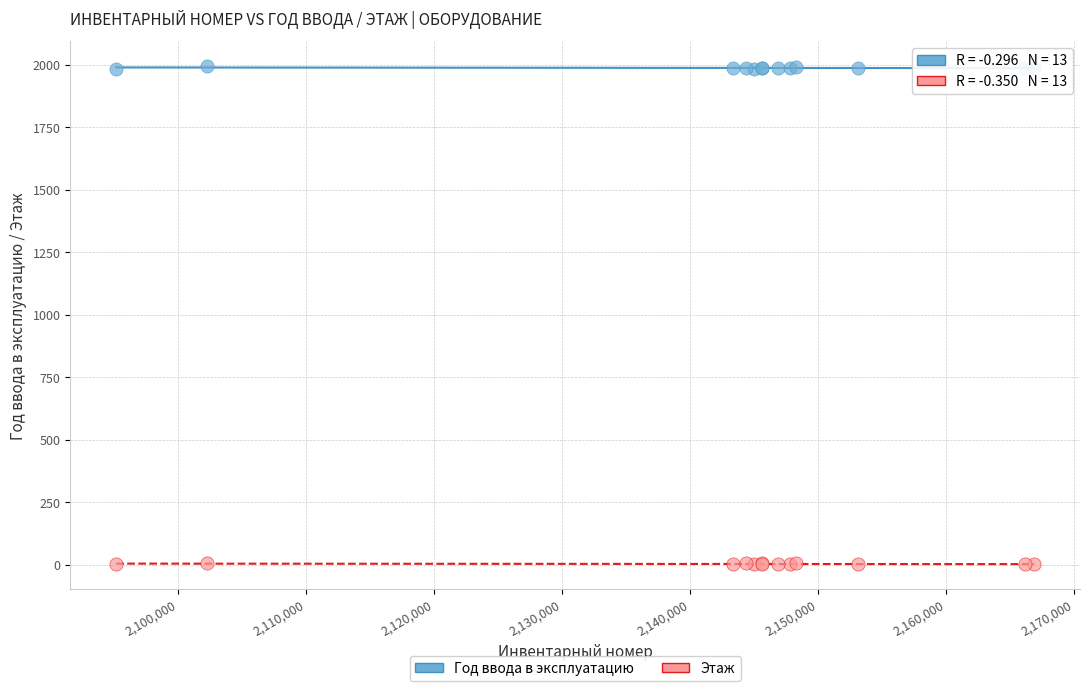

What are all the series names shown in the legend?

Год ввода в эксплуатацию, Этаж